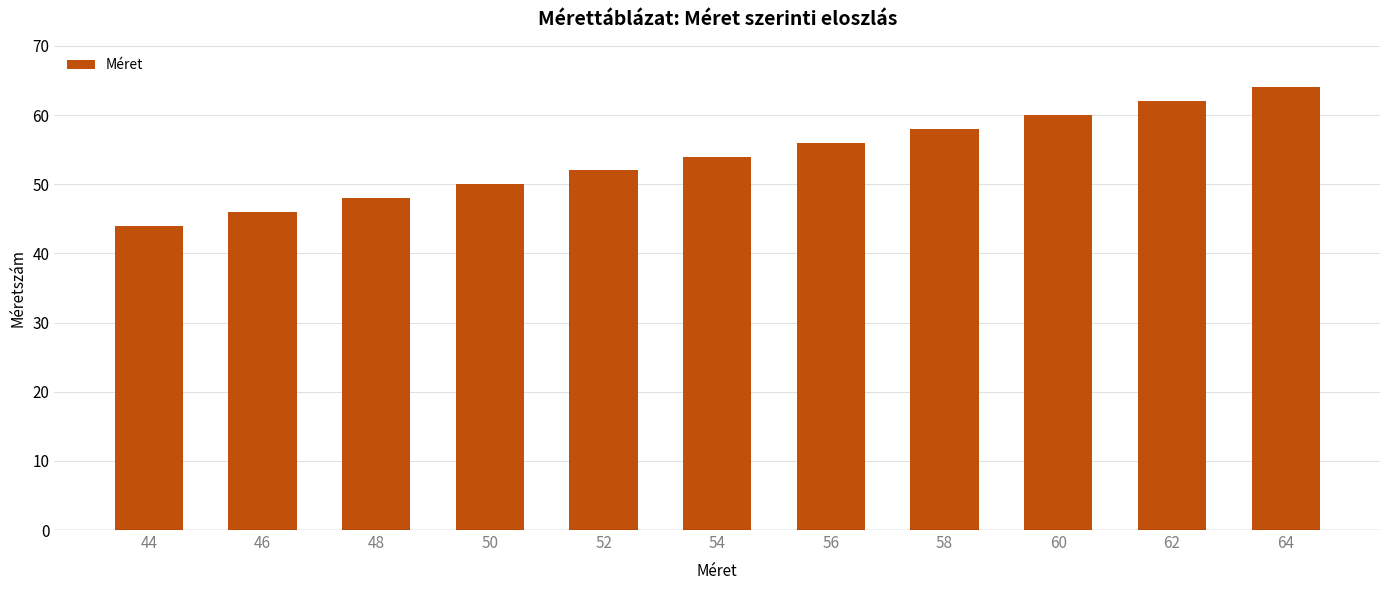

Reading right to left, extract all data points from this chart.

64=64	62=62	60=60	58=58	56=56	54=54	52=52	50=50	48=48	46=46	44=44